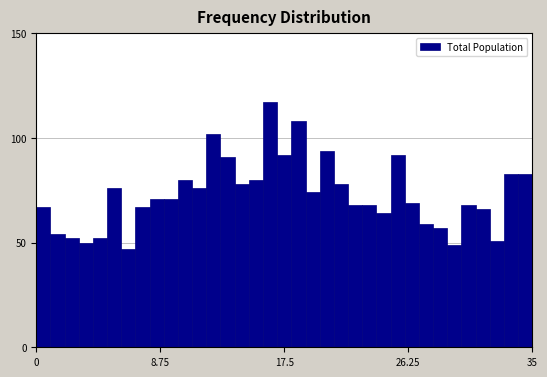

Around what value on the x-axis is the tallest bar? Give the approximate position of its centre, as read against the axis.

17